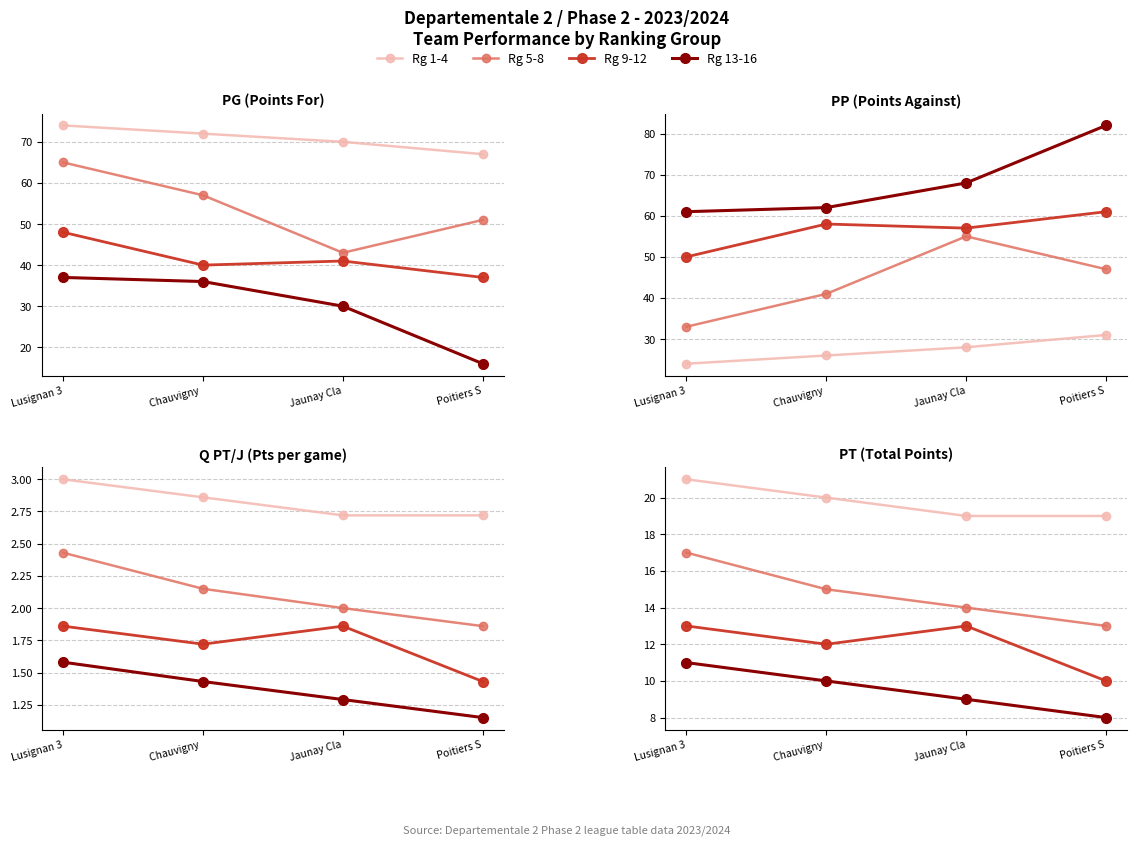

What is the spread (max minus min) of values at Poitiers S?

11